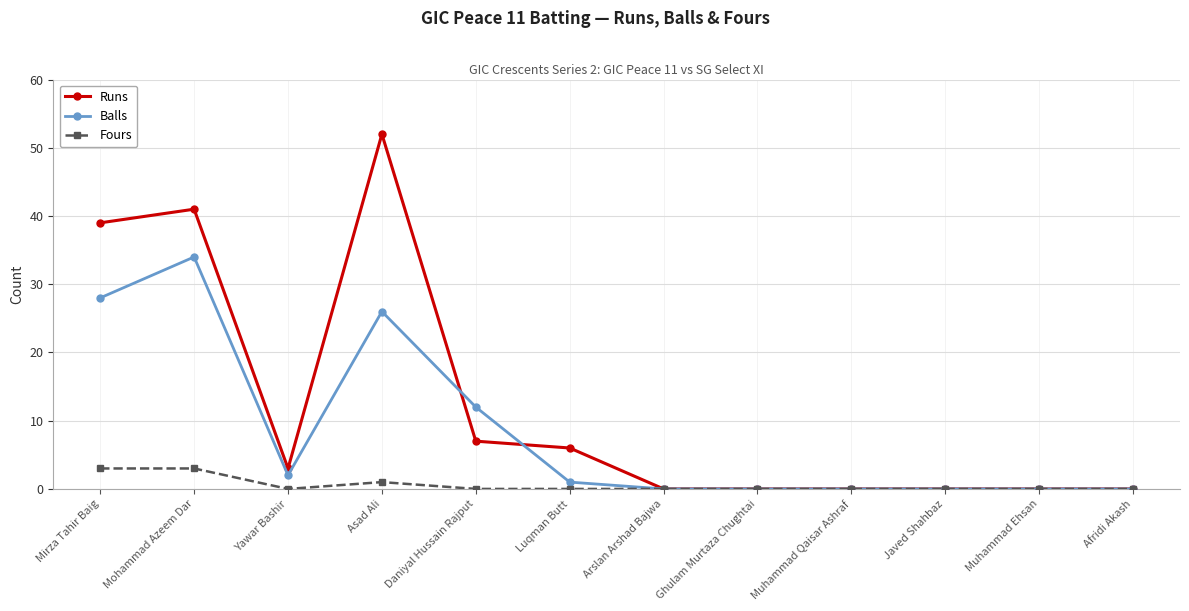

Which series has the widest spread of values?

Runs